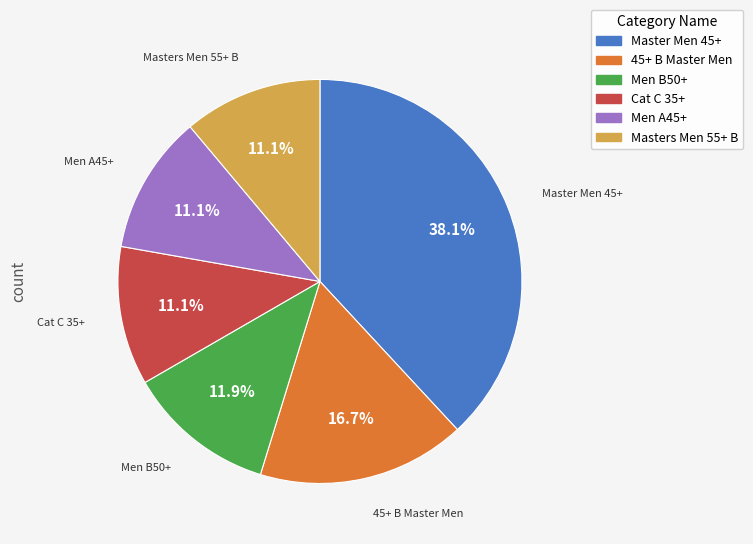

Is there a majority slice in this chart?

No